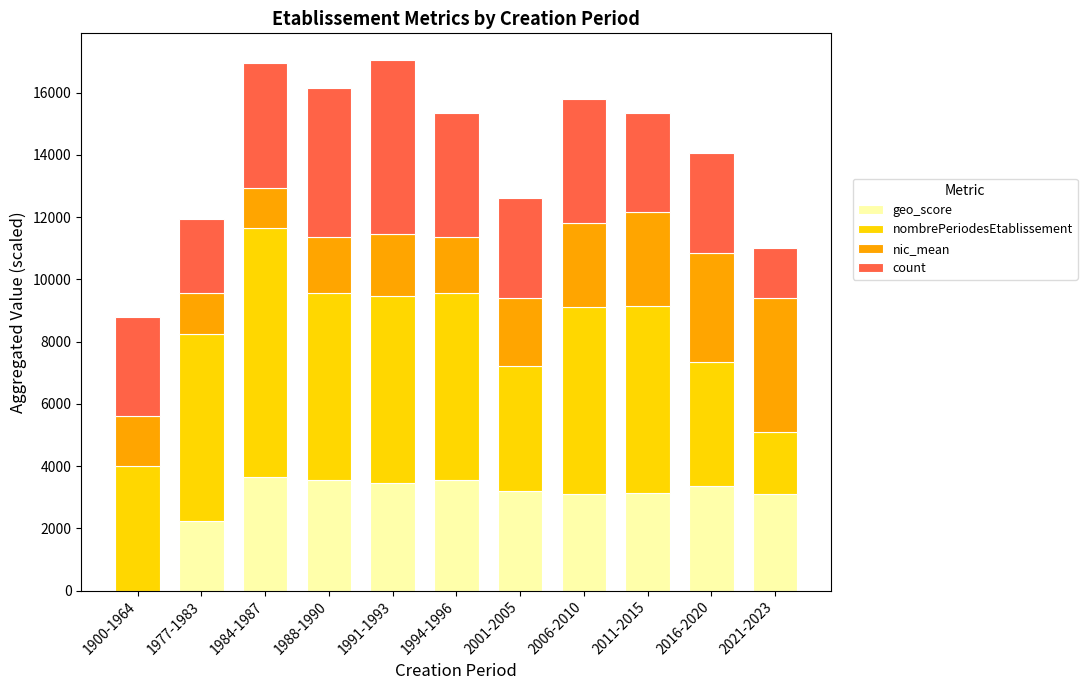

The geo_score series shows 3150.0 at 2011-2015. True or false?

True